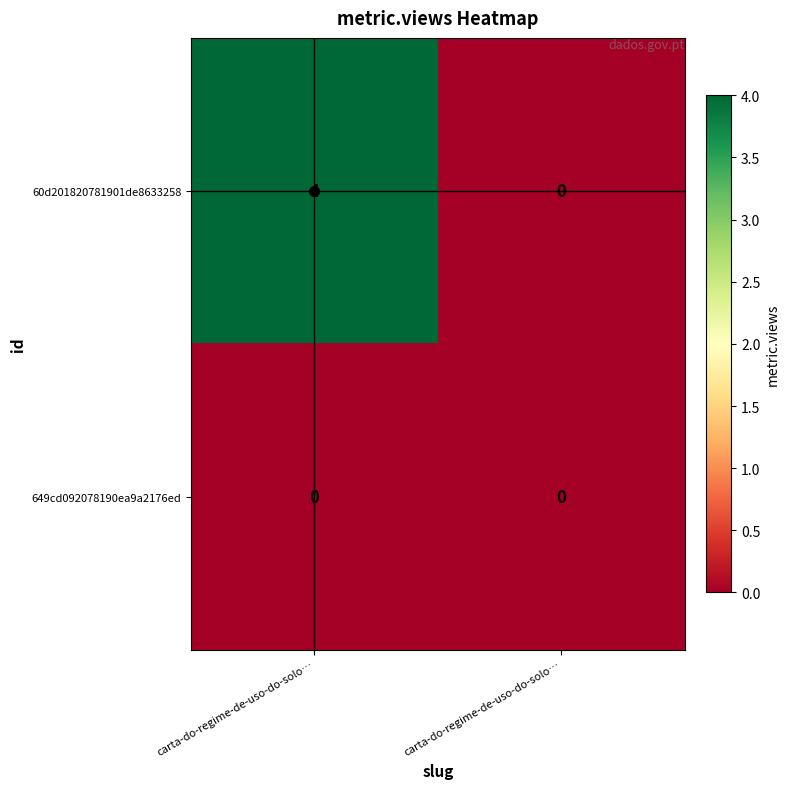

How many data points does each series have?

2